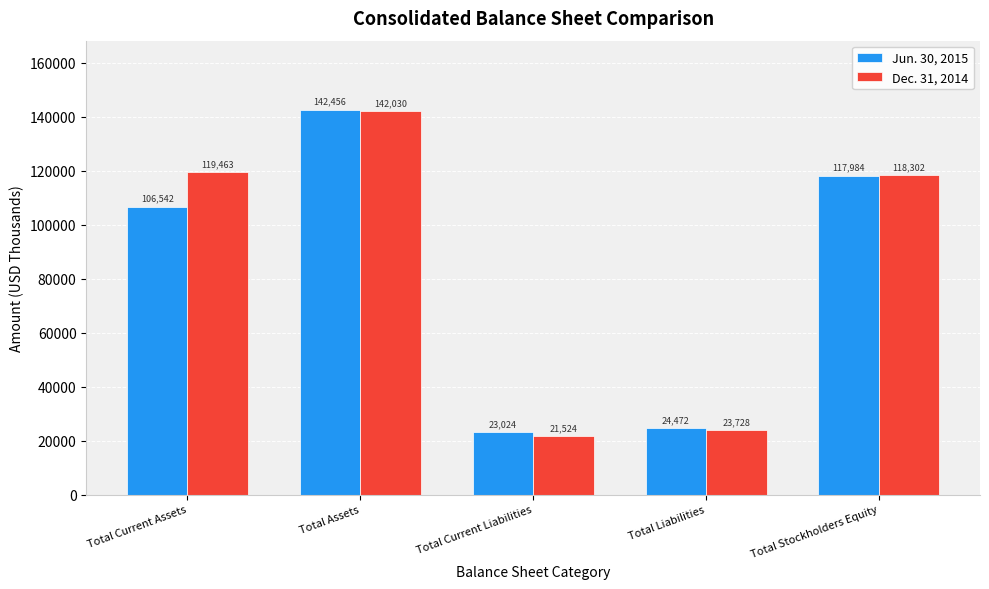

List the series in order of their peak value, lowest first.

Dec. 31, 2014, Jun. 30, 2015